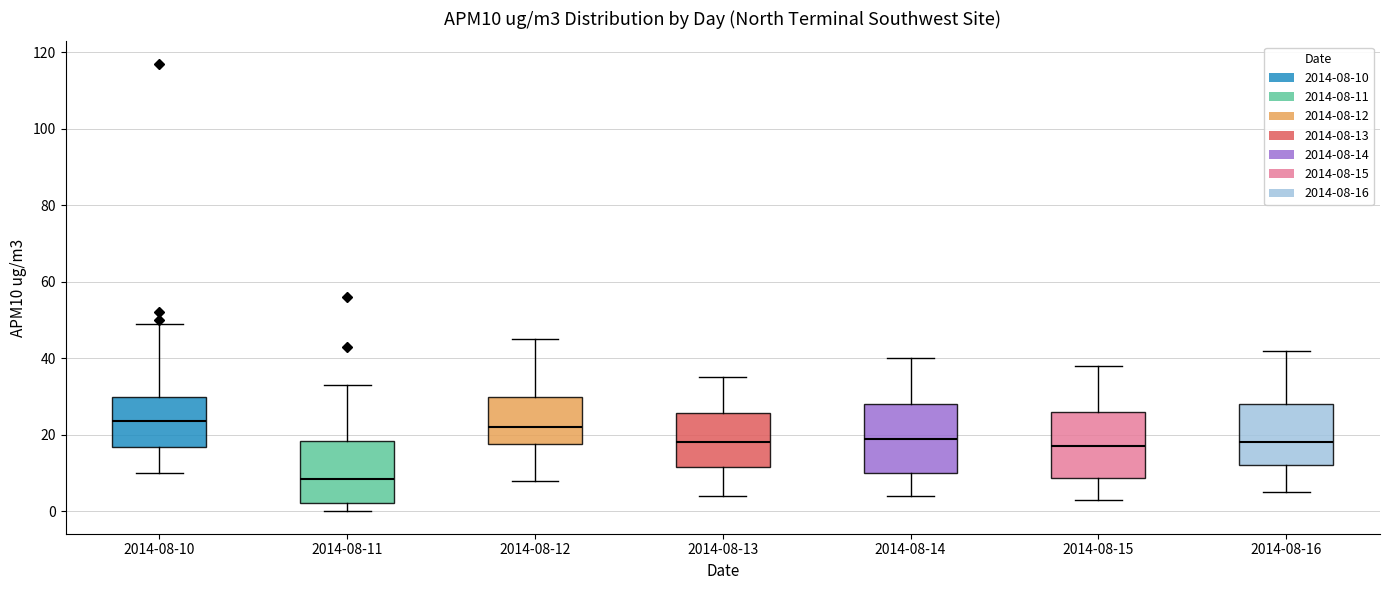

Which box's median line is the lowest?

2014-08-11